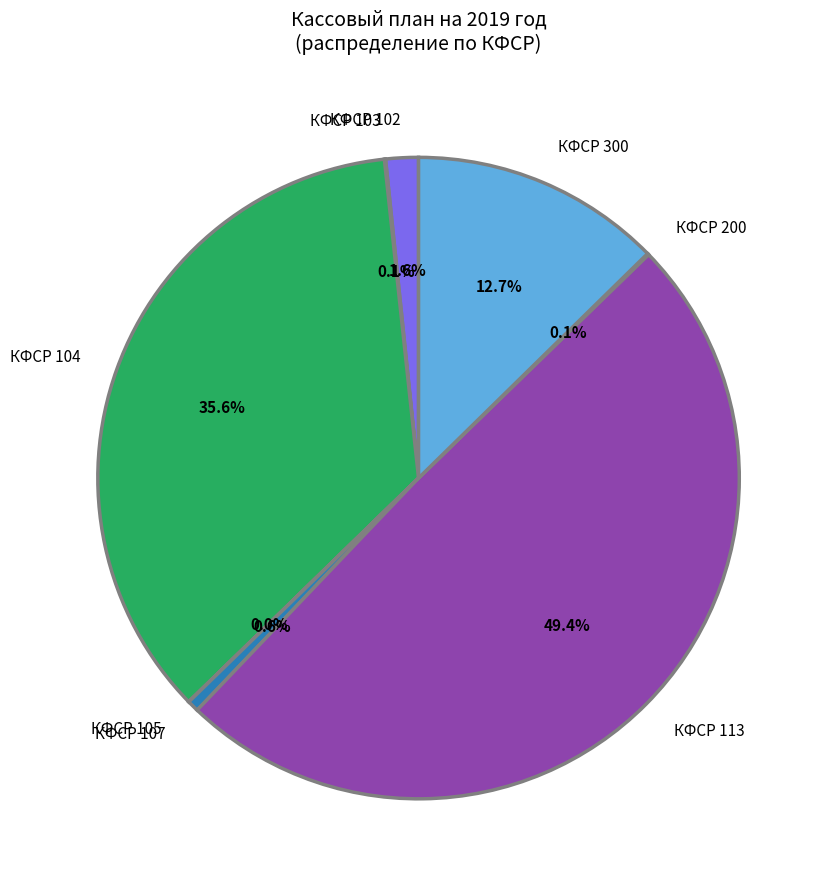

What is the largest slice in the pie chart?

КФСР 113